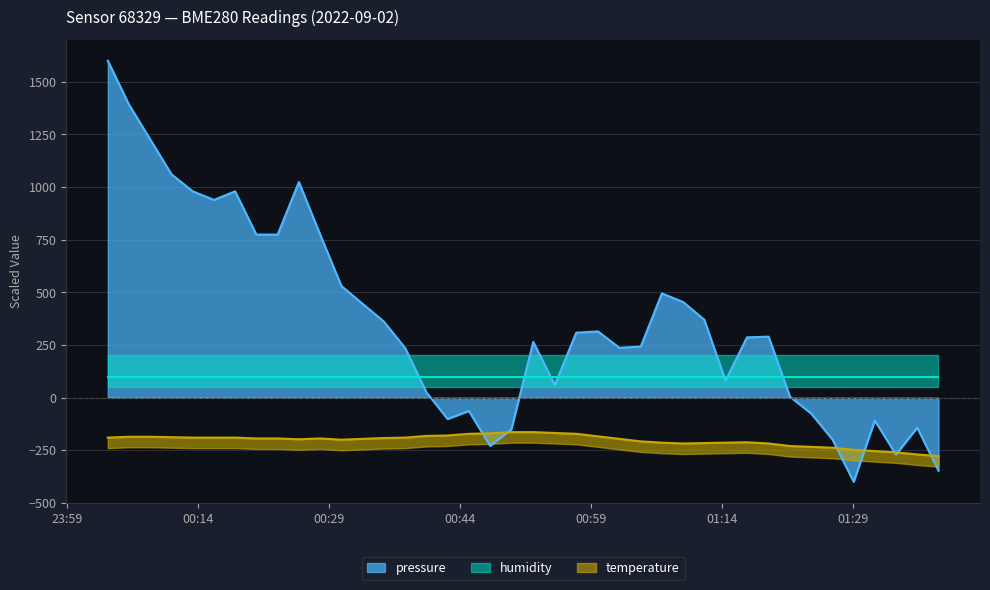

At which category is the sum across all series the highest?

23:59